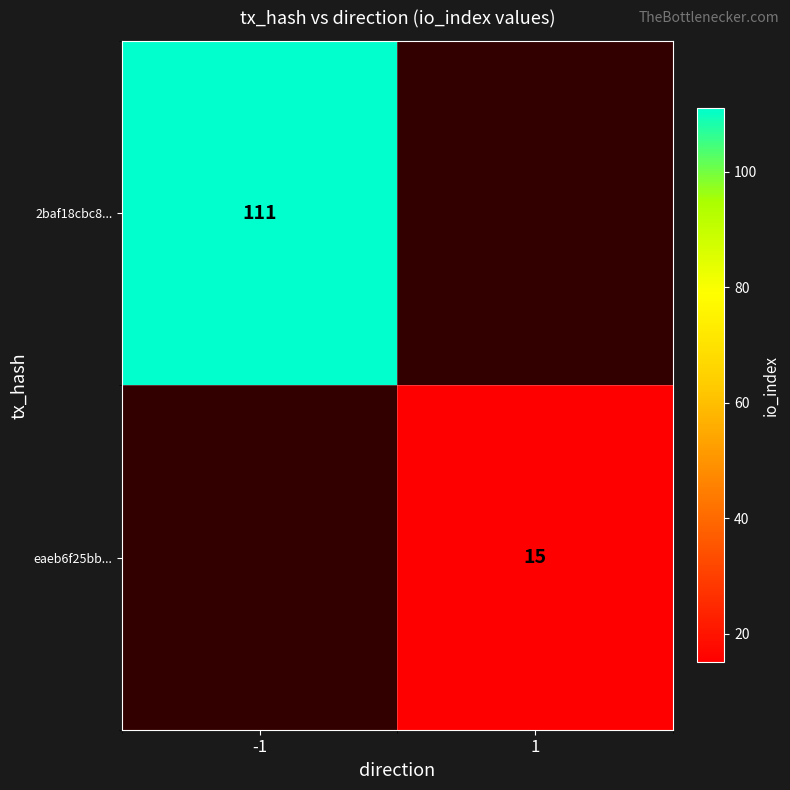

The value of eaeb6f25bb... at 1 is 26. True or false?

False